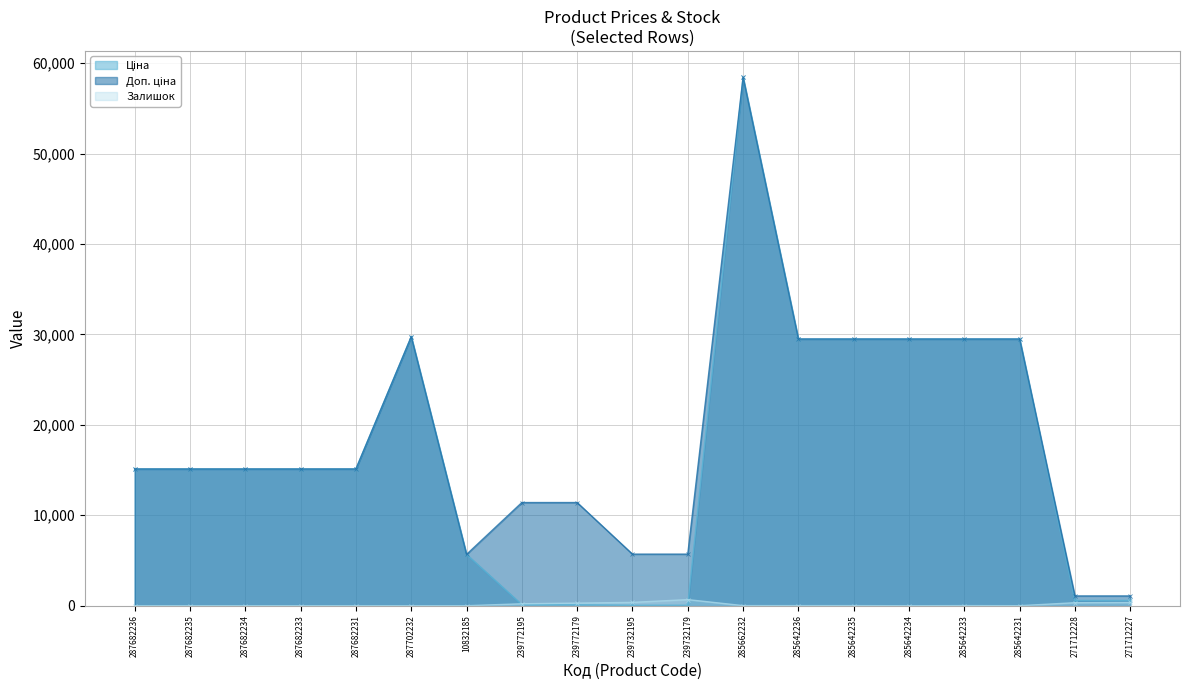

Is the value of Доп. ціна at 287682231 greater than the value of Ціна at 239732179?

Yes